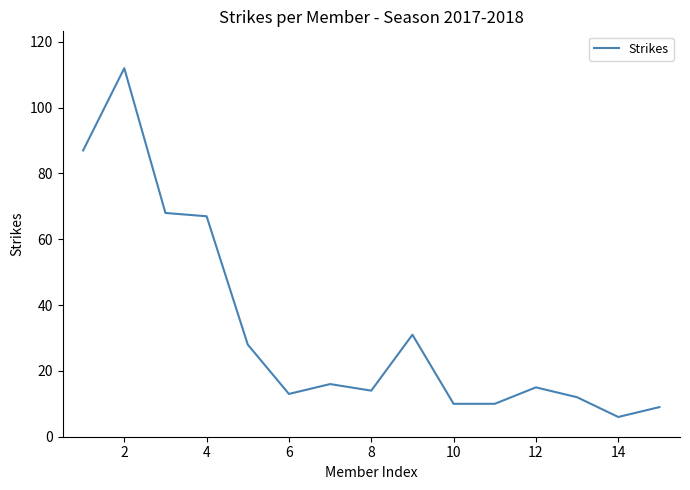

What is the maximum value shown in the chart?

112